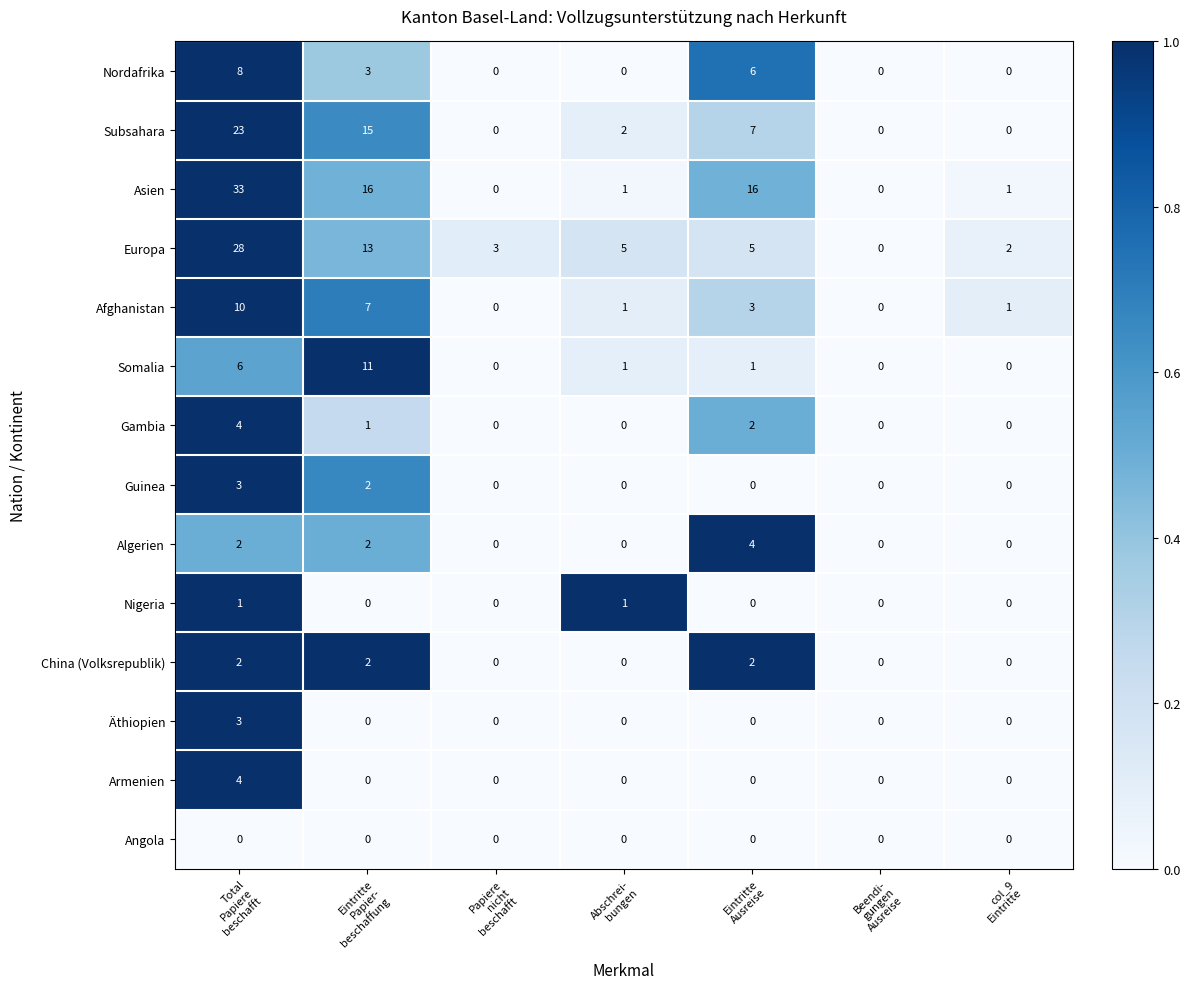

What is the difference between the maximum and minimum values in the Europa series?

28